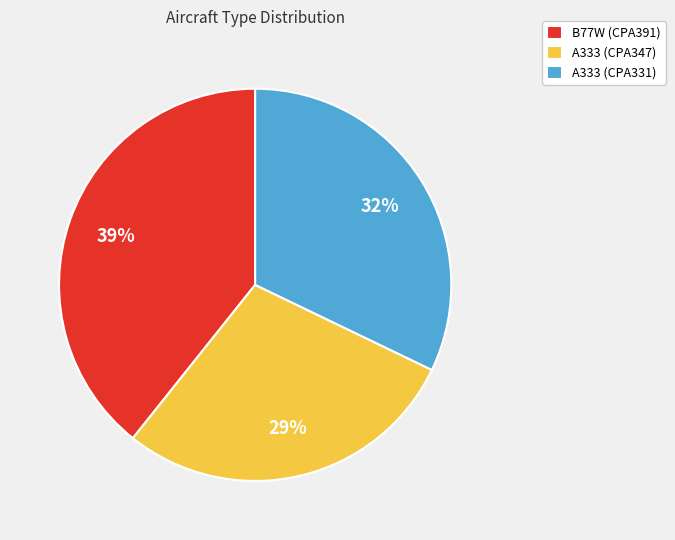

How many segments does this pie chart have?

3